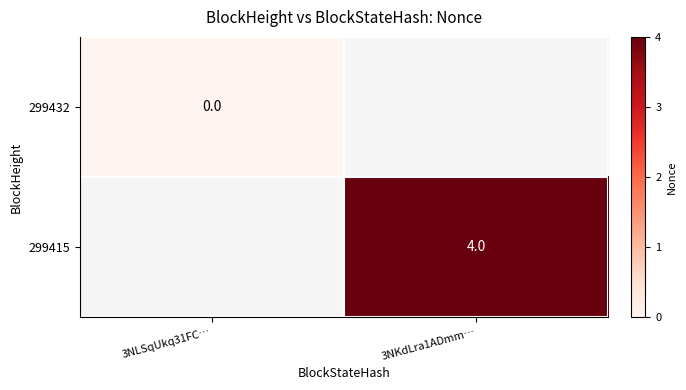

Is the value of 299415 at 3NKdLra1ADmm… greater than the value of 299432 at 3NLSqUkq31FC…?

Yes